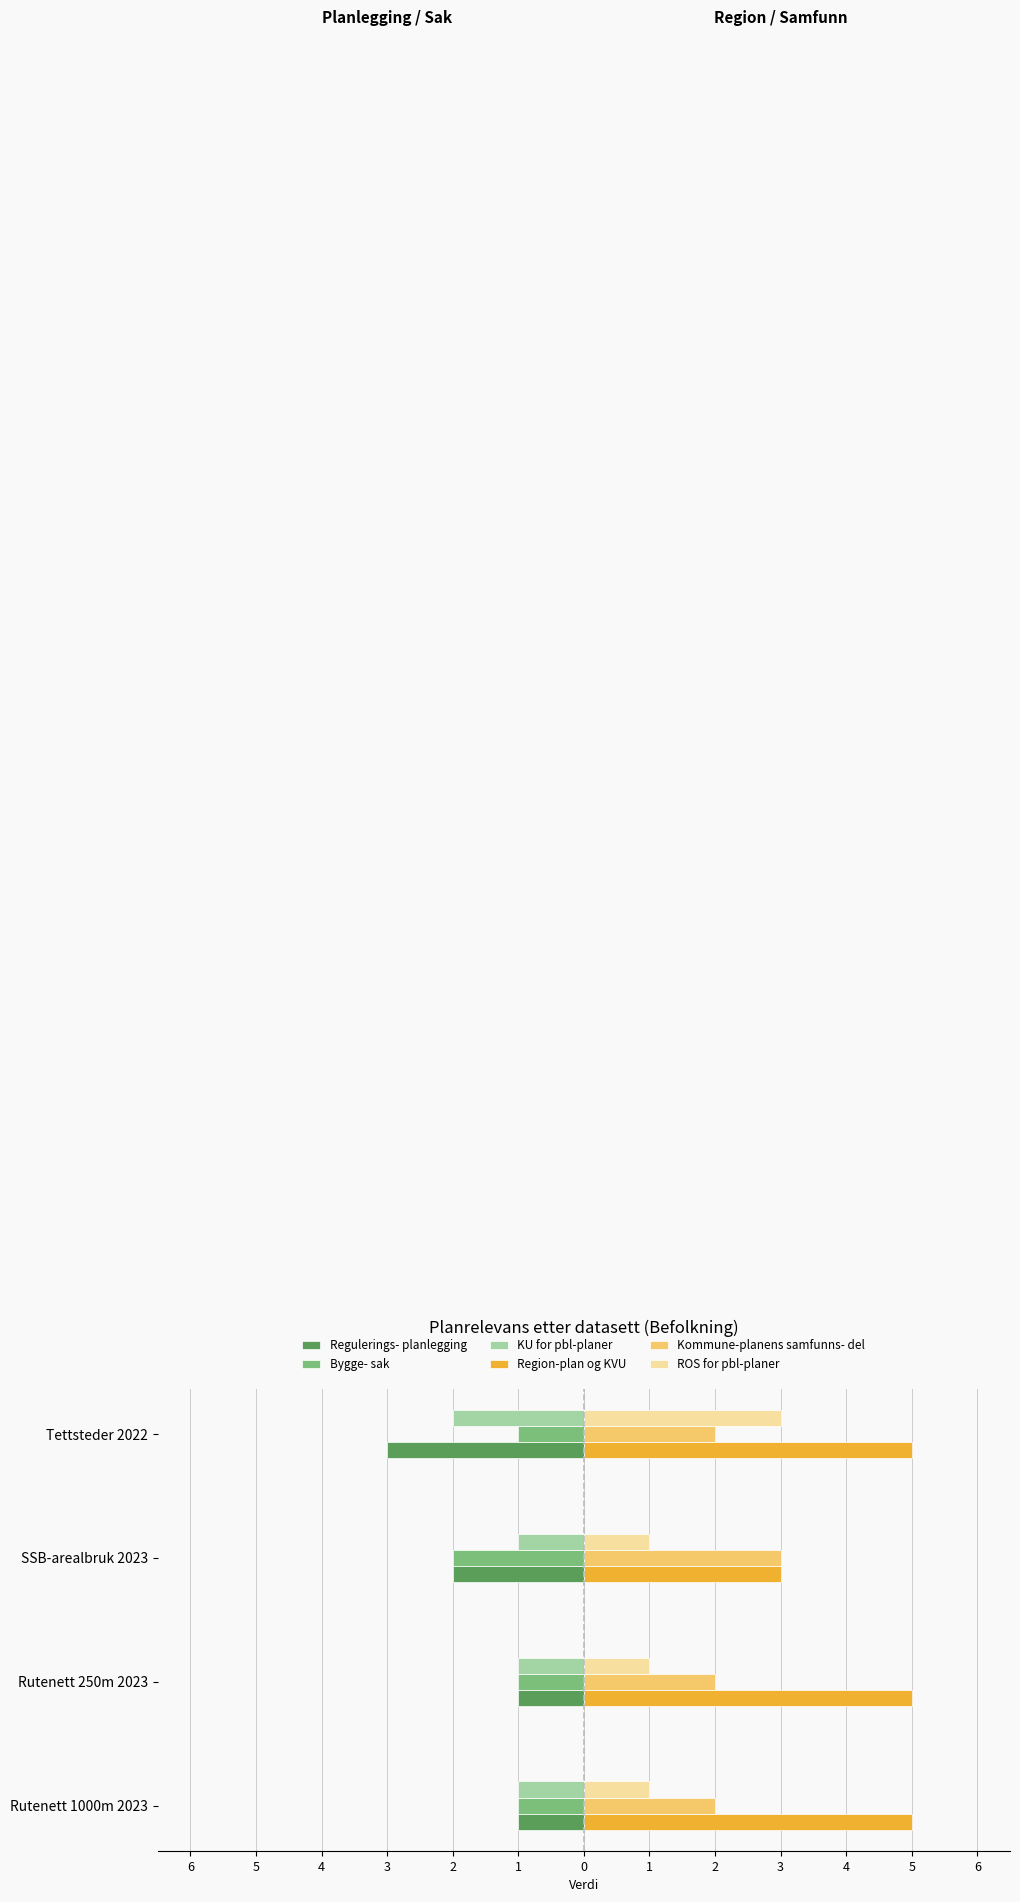

What are all the series names shown in the legend?

Regulerings- planlegging, Bygge- sak, KU for pbl-planer, Region-plan og KVU, Kommune-planens samfunns- del, ROS for pbl-planer